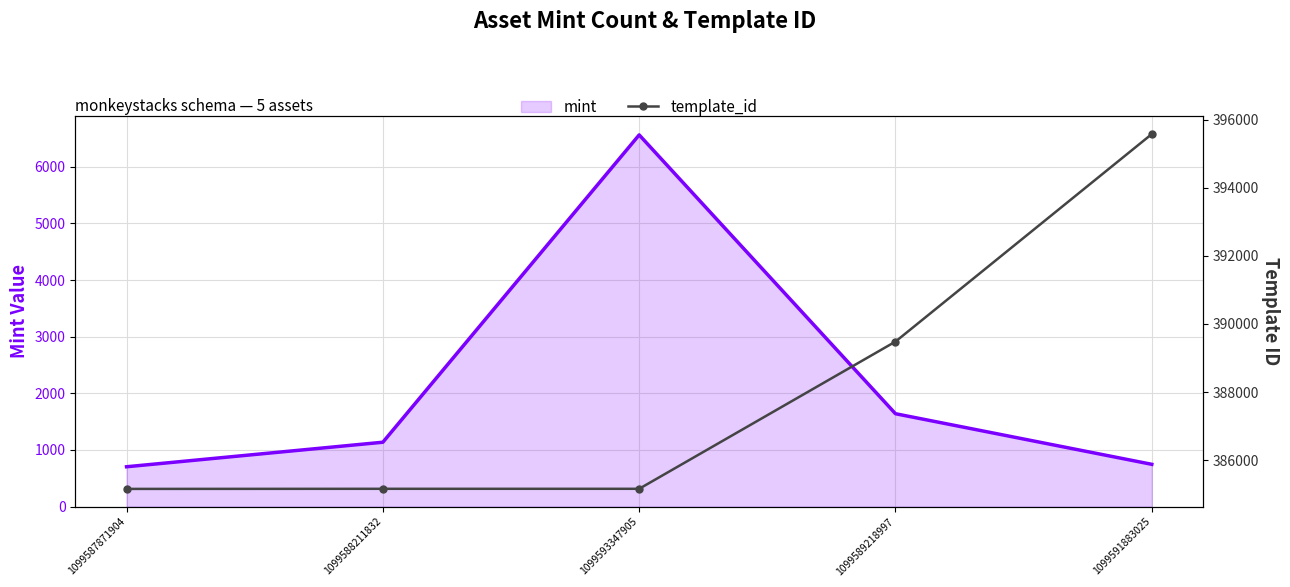

How many lines are shown in the chart?

2